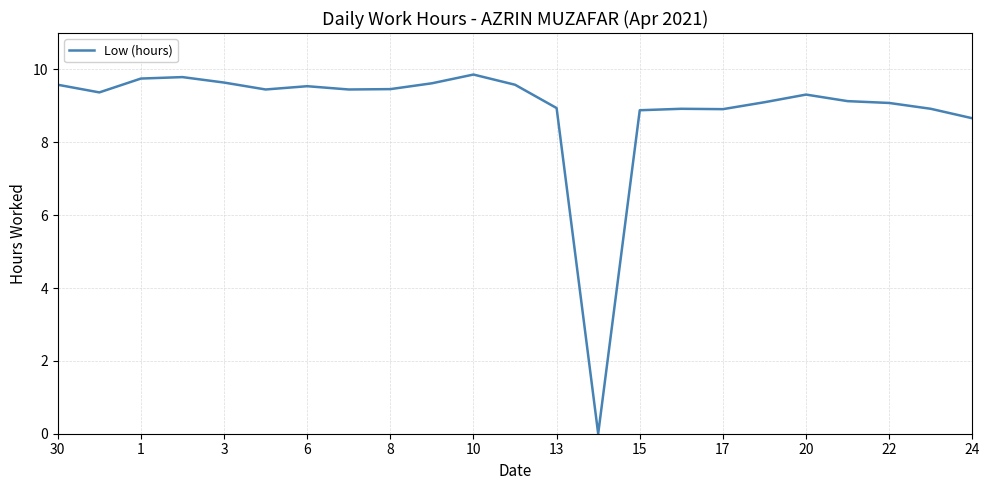

What is the greatest value displayed?

9.9